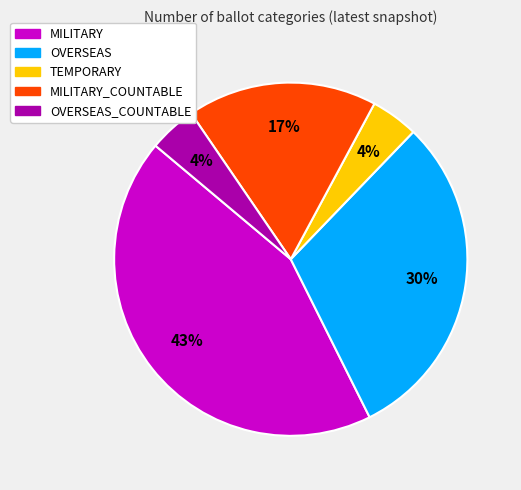

Is there any slice that represents more than half of the pie?

No